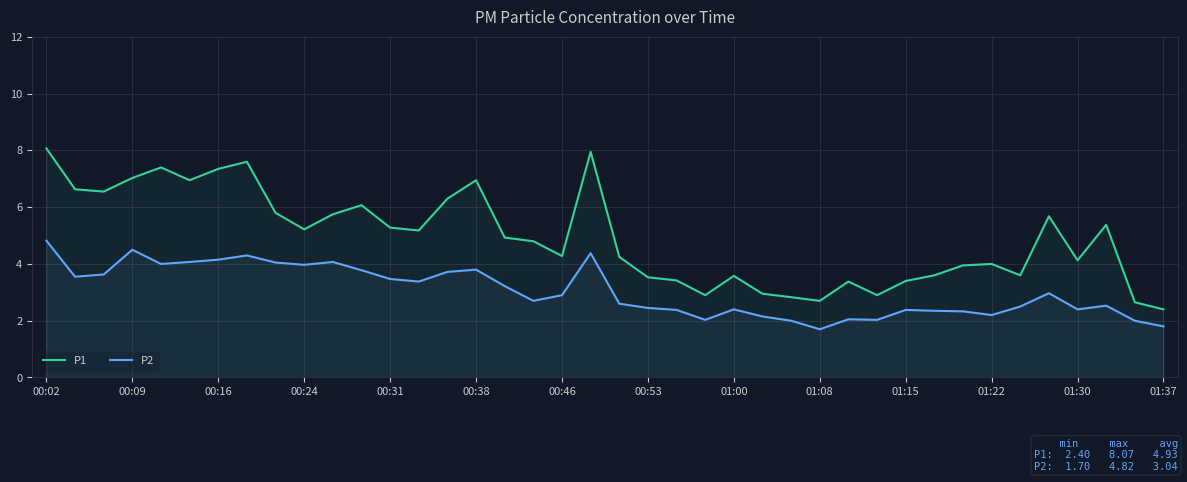

What are all the series names shown in the legend?

P1, P2